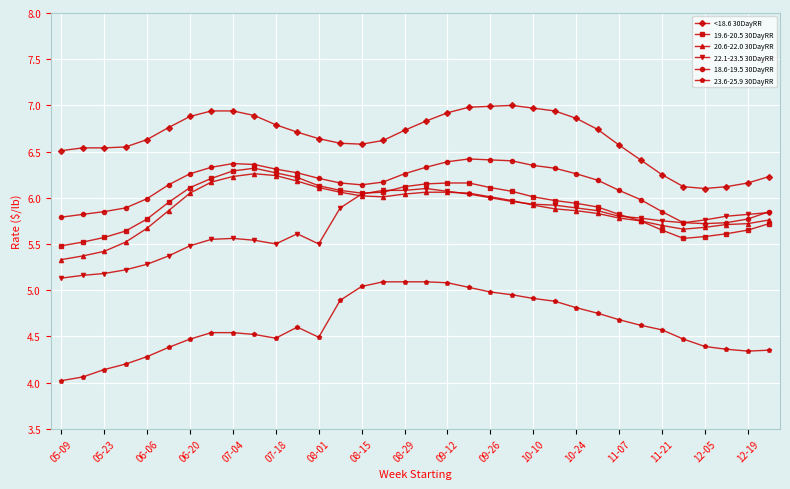

True or false: 23.6-25.9 30DayRR and 22.1-23.5 30DayRR cross at least once.

False